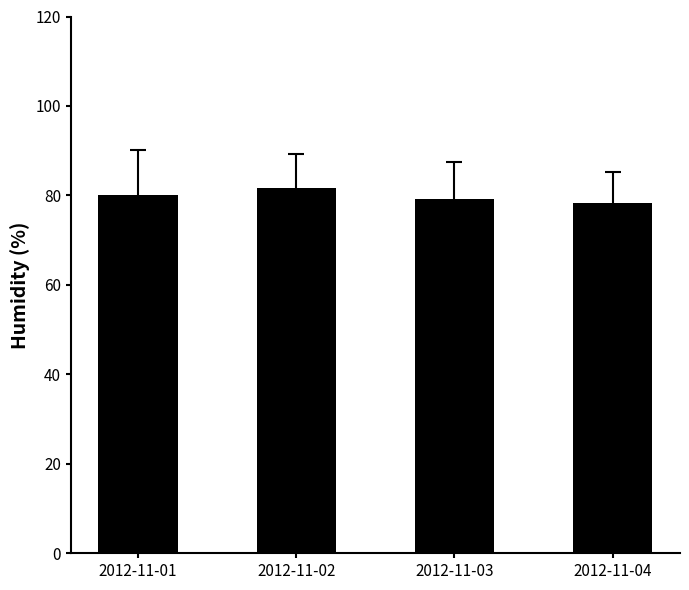

What is the difference between the maximum and second lowest values?

2.6